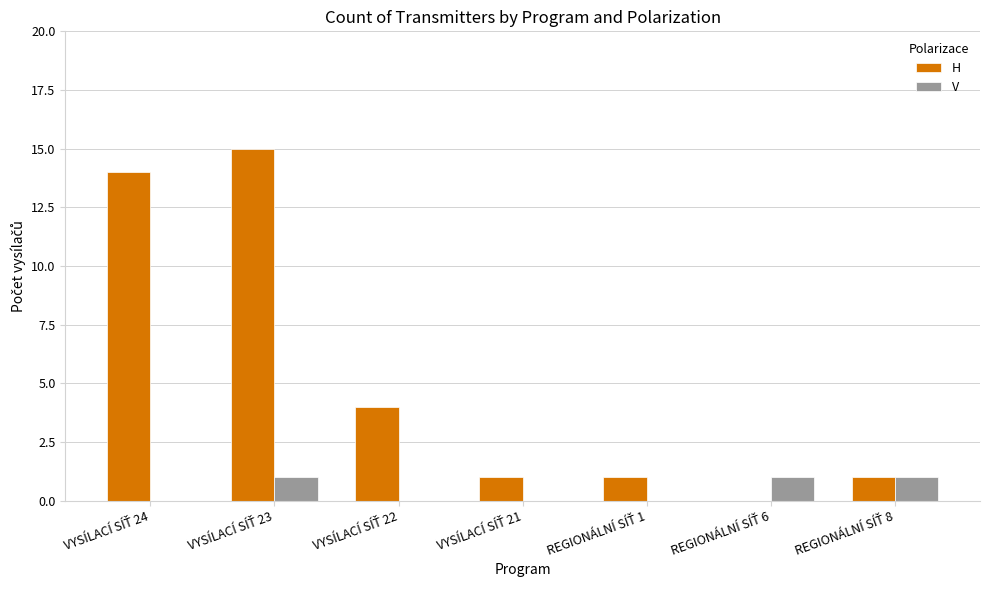

Which series has the largest total across all categories?

H